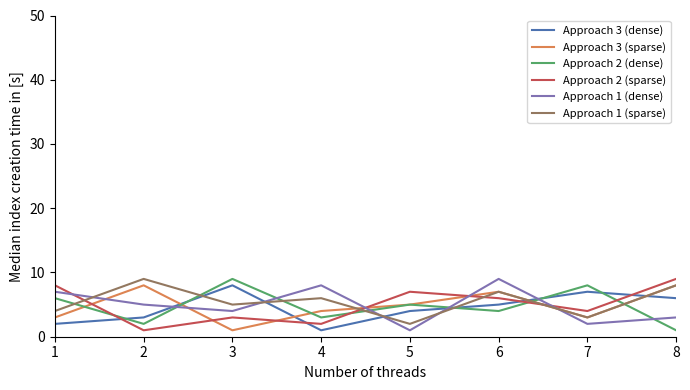

What is the difference between the second highest and minimum values in the Approach 3 (dense) series?

6